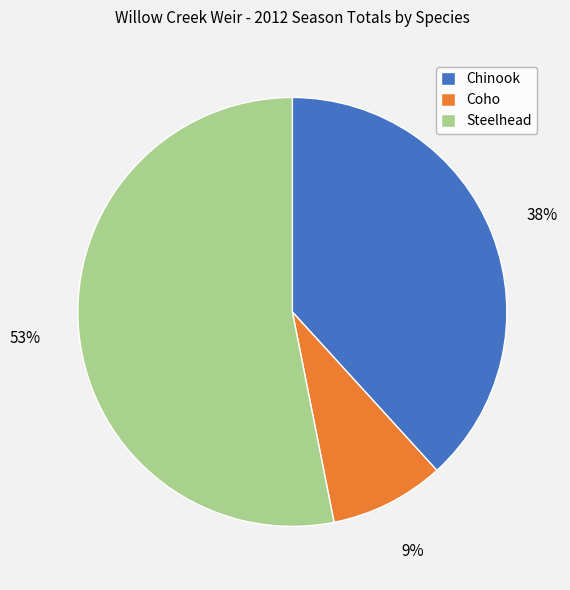

Which category has the biggest portion of the pie?

Steelhead